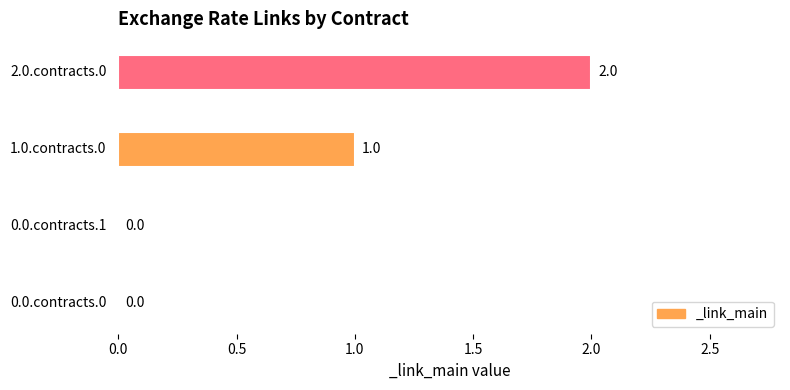

How many values are between 0 and 2?

4